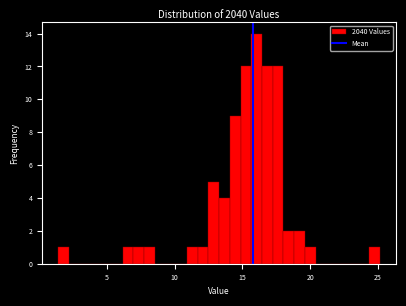

Around what value on the x-axis is the tallest bar? Give the approximate position of its centre, as read against the axis.

16.0